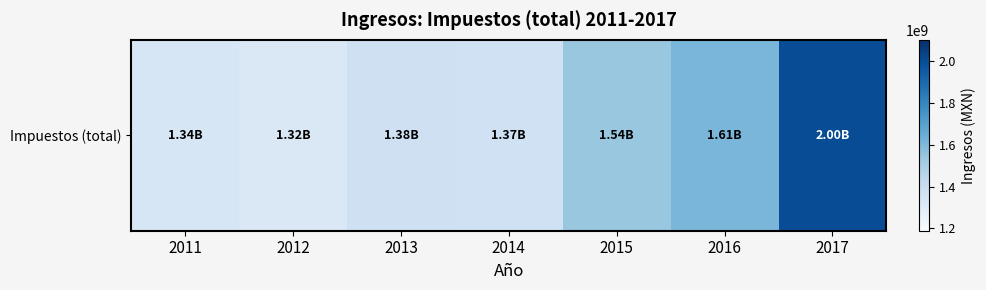

What value does the data have at 2013?

1380230048.0